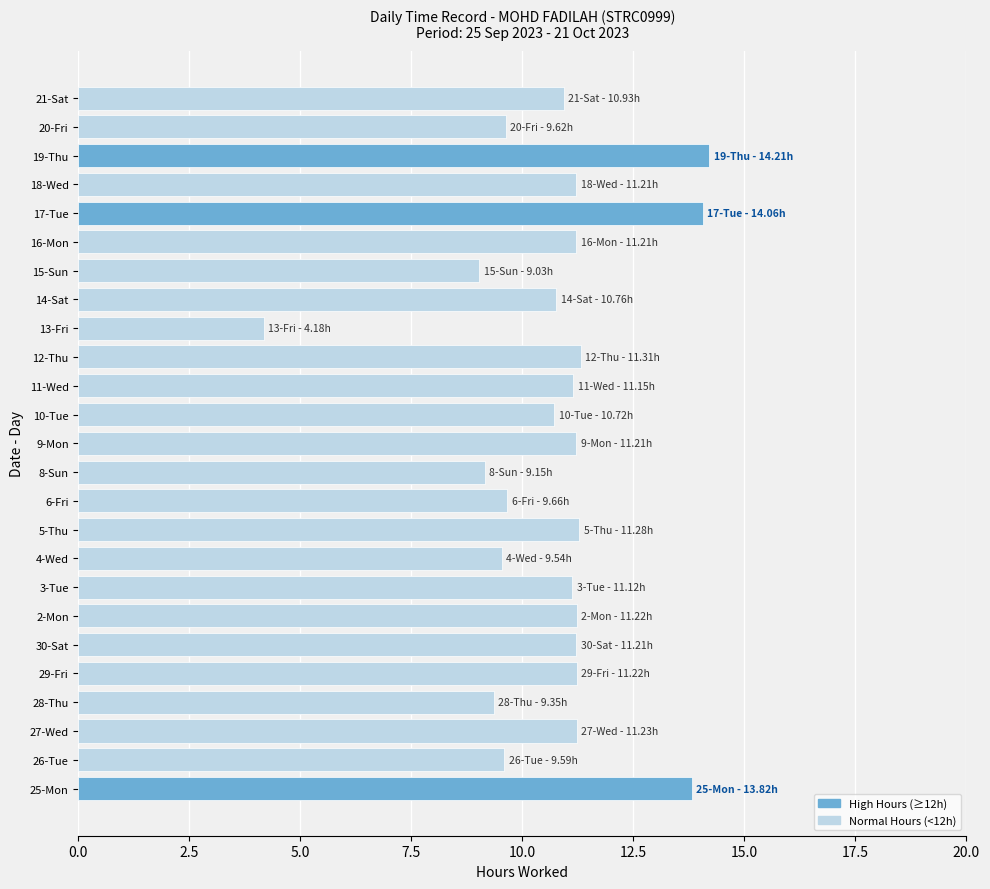

Approximately how many times larger is the value at 16-Mon compared to 19-Thu?

0.8